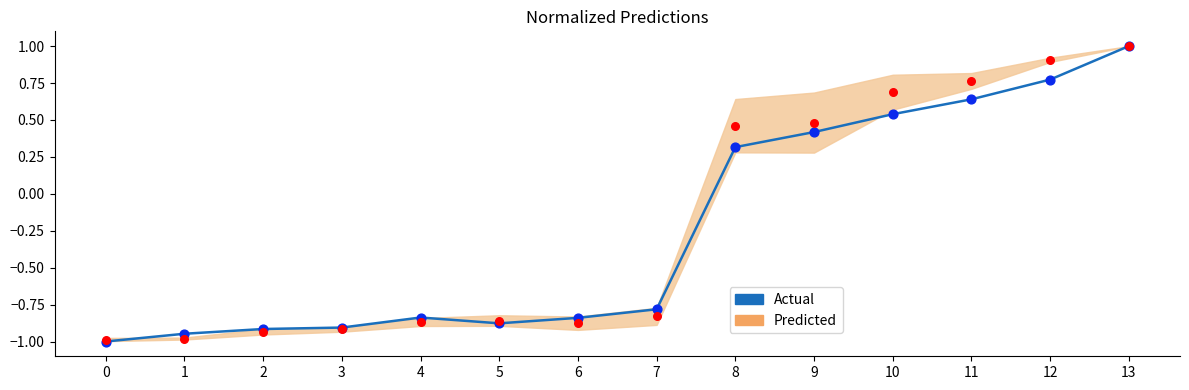

Which has a higher value, 8 or 10?

10